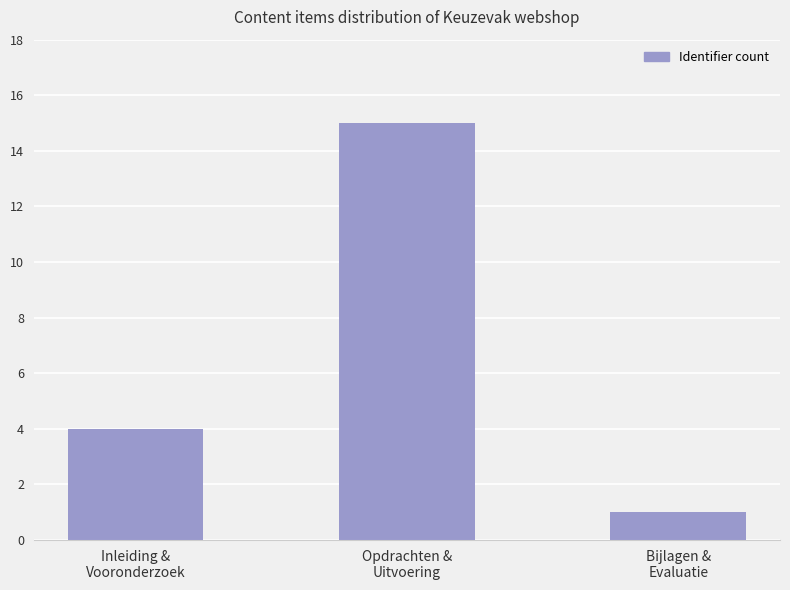

List the labels in order of value, largest first.

Opdrachten &
Uitvoering, Inleiding &
Vooronderzoek, Bijlagen &
Evaluatie